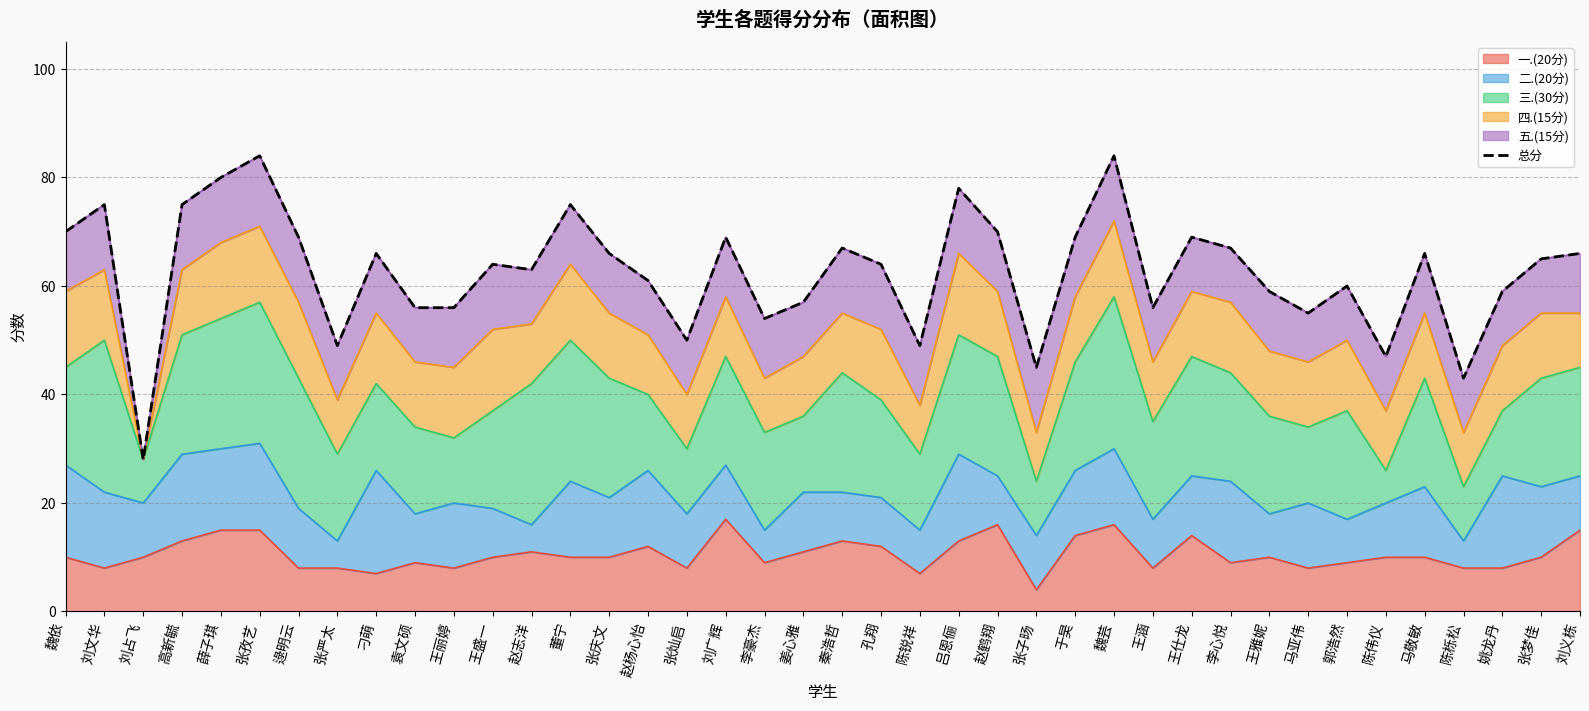

What is the change in value from 张孜艺 to 张灿启?

-34